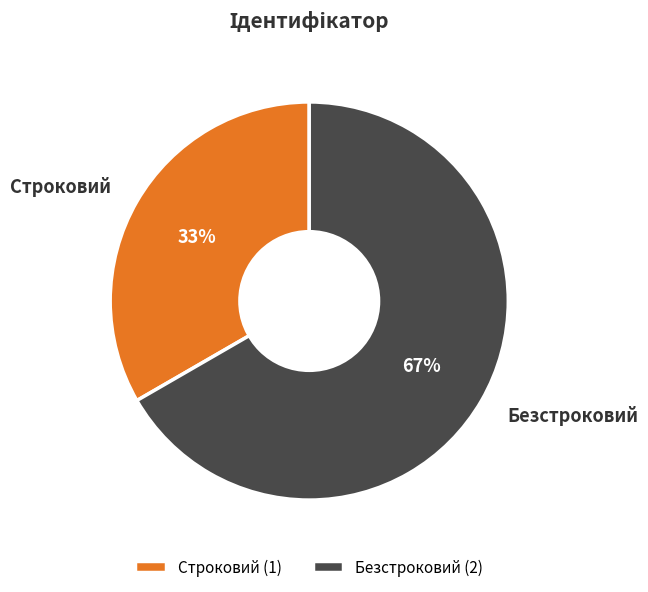

What is the smallest slice in the pie chart?

Строковий